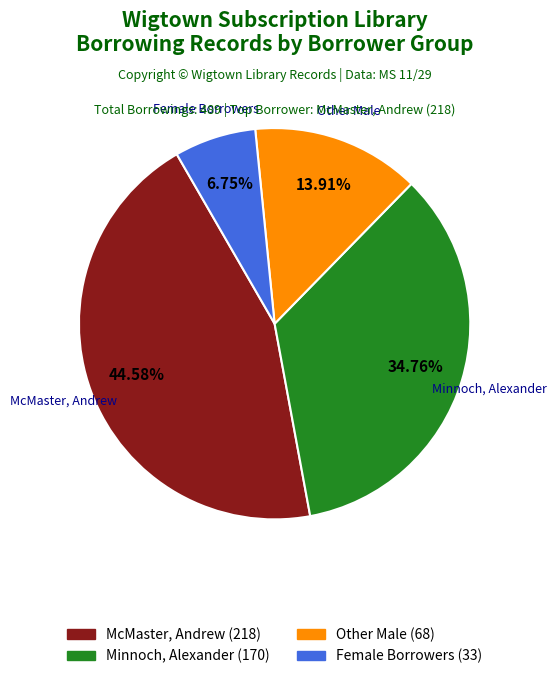

Is there a majority slice in this chart?

No